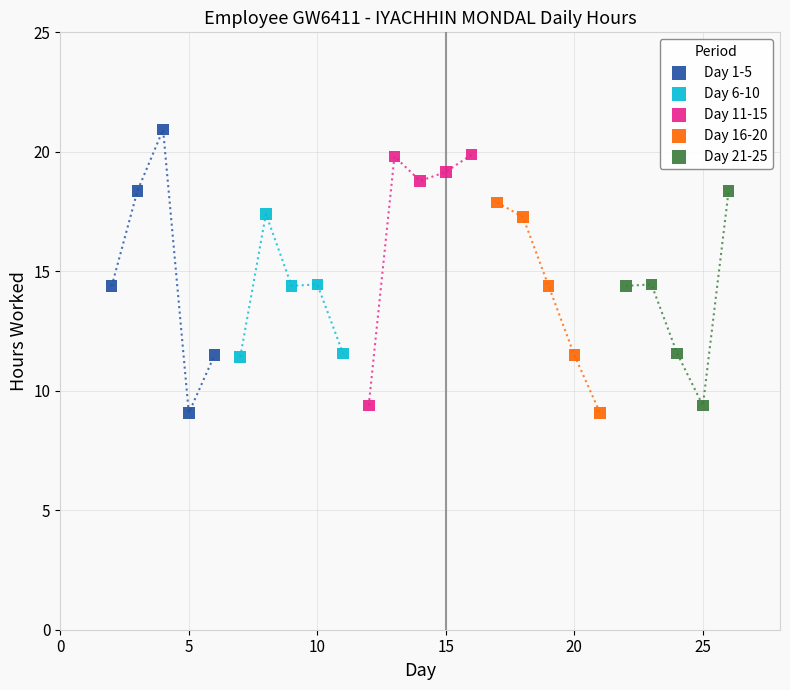

Which series contains the highest Y value?

Day 1-5